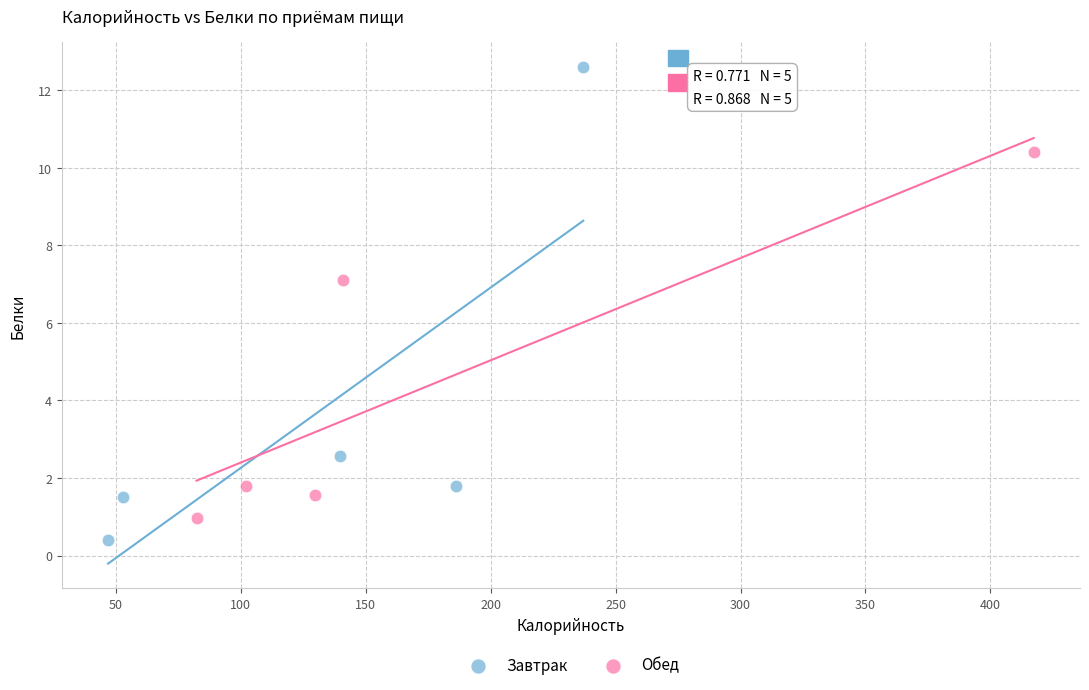

Which series has the largest Y range (max minus min)?

Завтрак